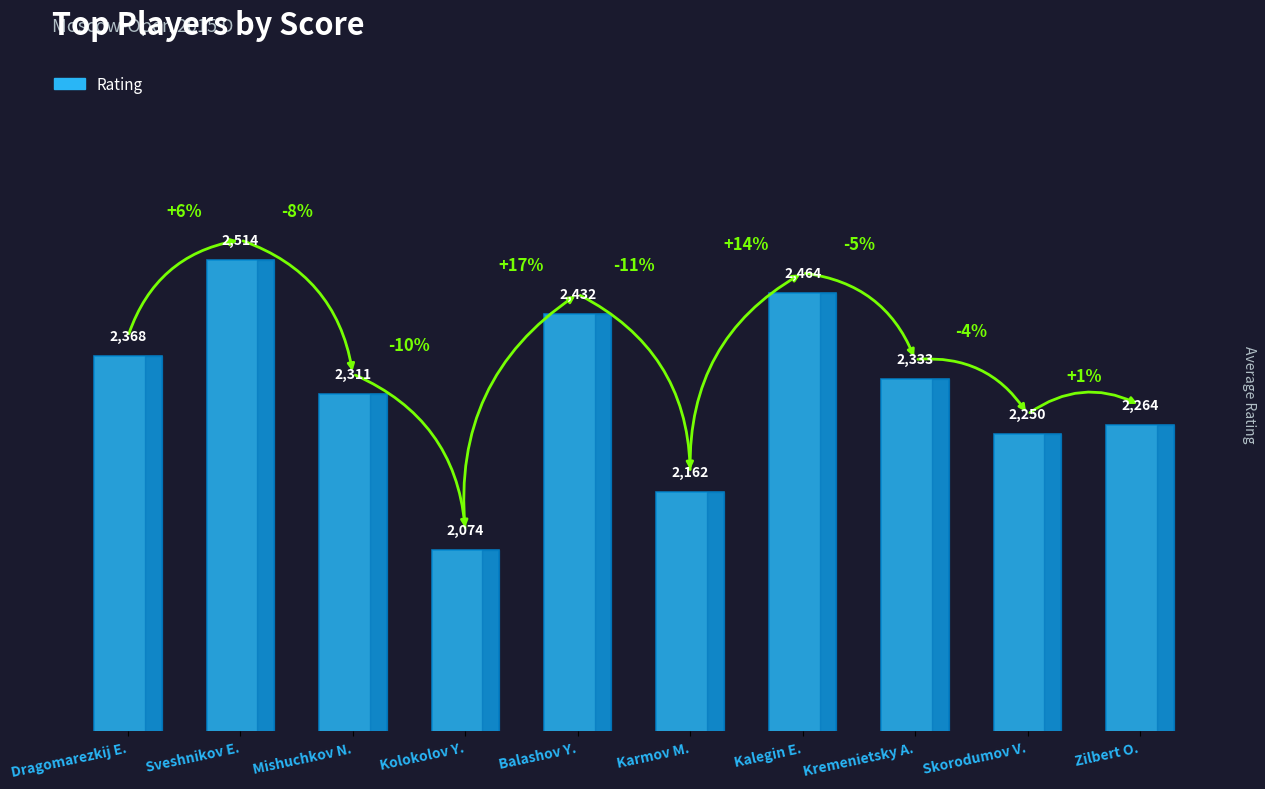

What is the difference between the maximum and minimum values?

440